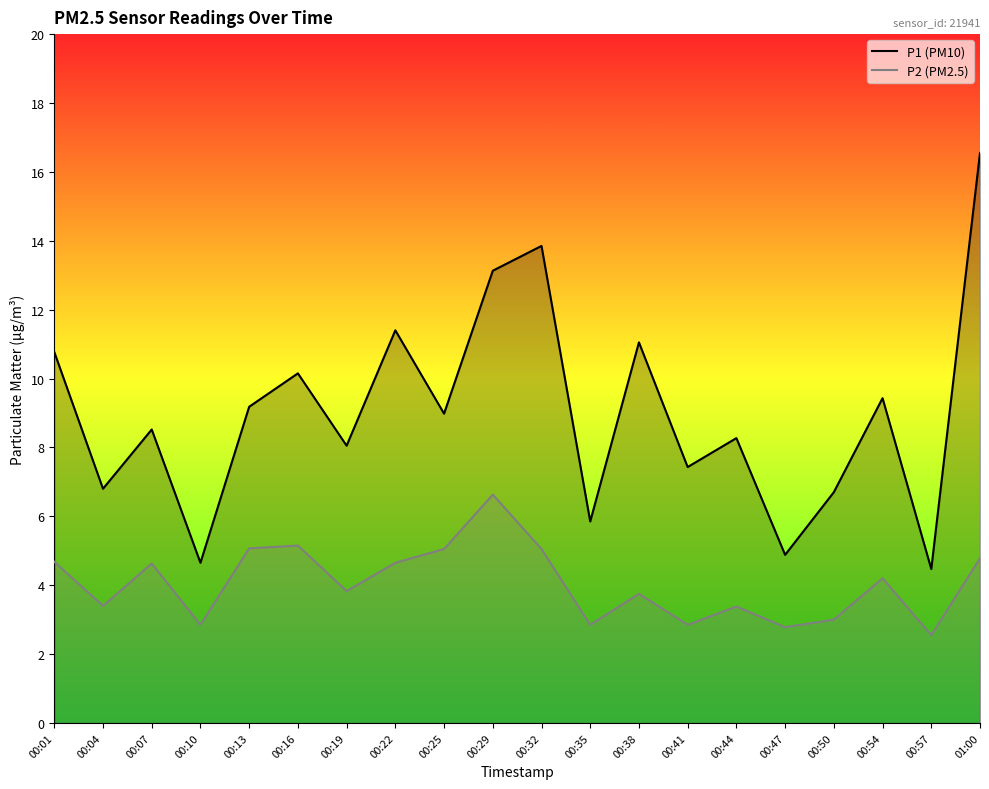

True or false: P2 (PM2.5) and P1 (PM10) intersect in this chart.

False